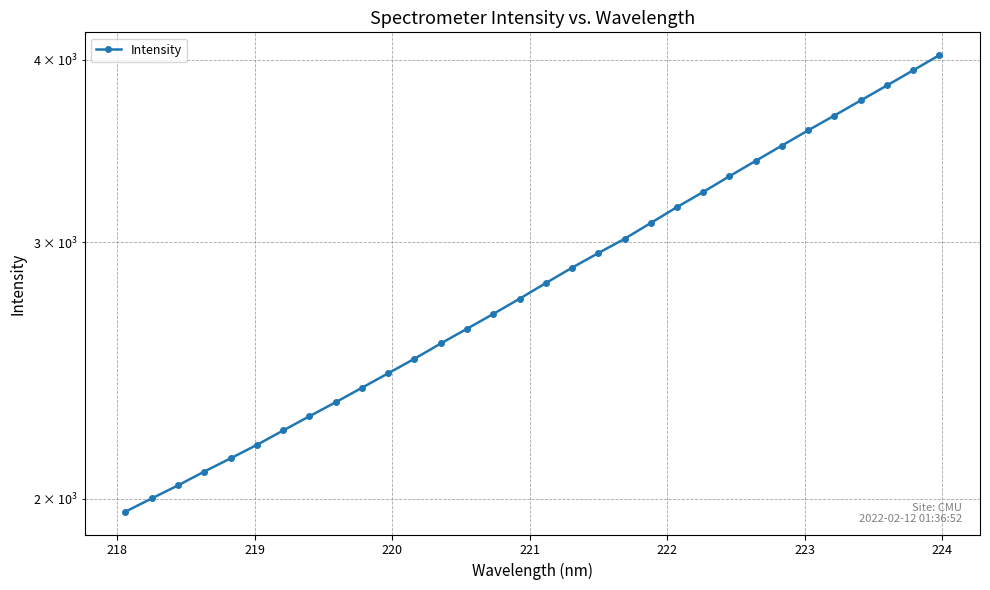

What is the value of the 12th point from the left?

2495.2